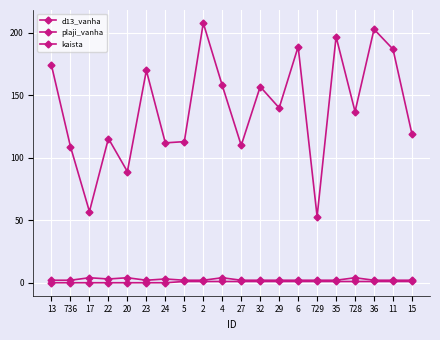

How many data points in kaista are less than 1?

7